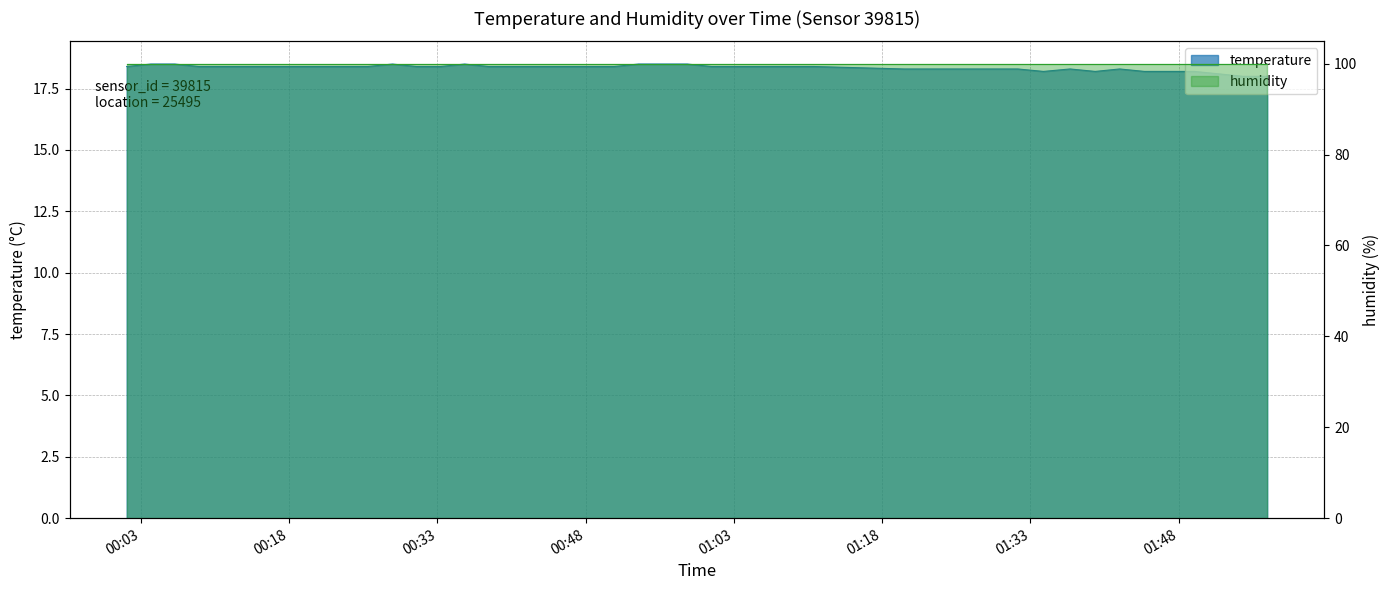

At which category does the chart reach its peak across all series?

2022-10-24T00:04:00